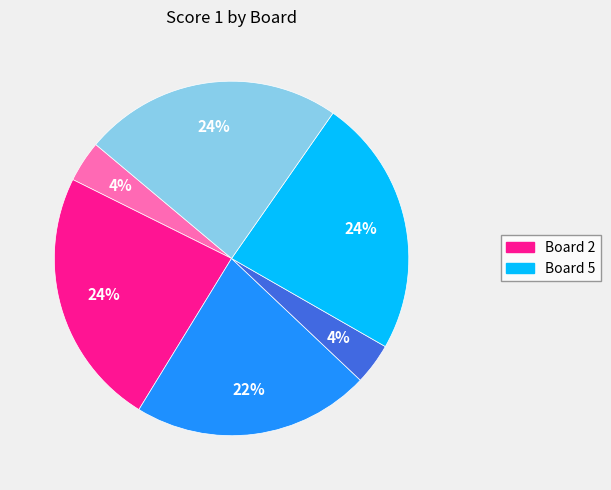

Is there any slice that represents more than half of the pie?

No